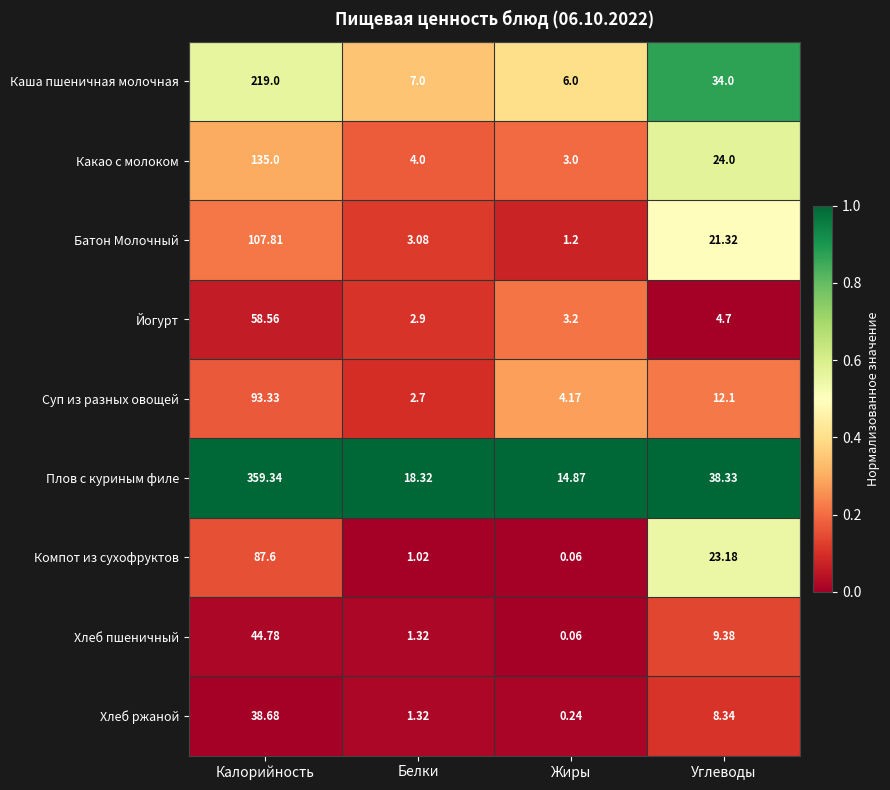

Which series changed the most between Жиры and Углеводы?

Каша пшеничная молочная